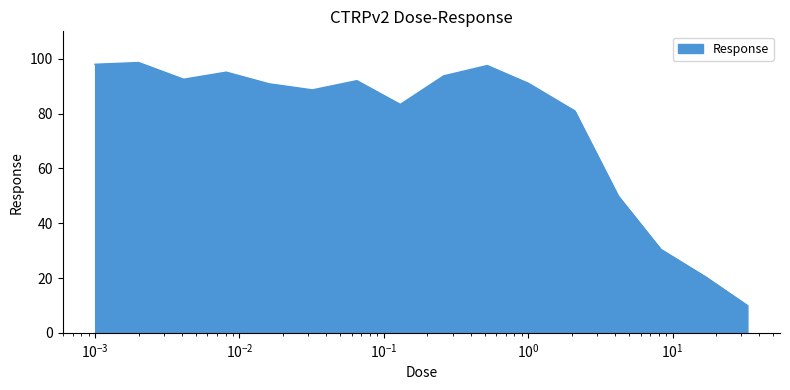

What is the smallest value displayed?

9.9